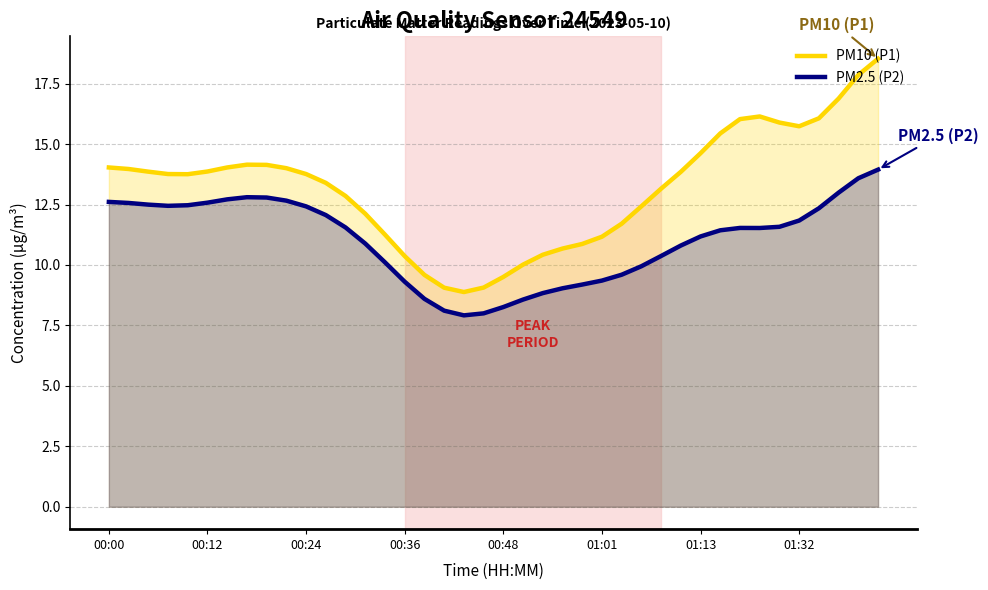

How many values in the PM2.5 (P2) series exceed 11?

23